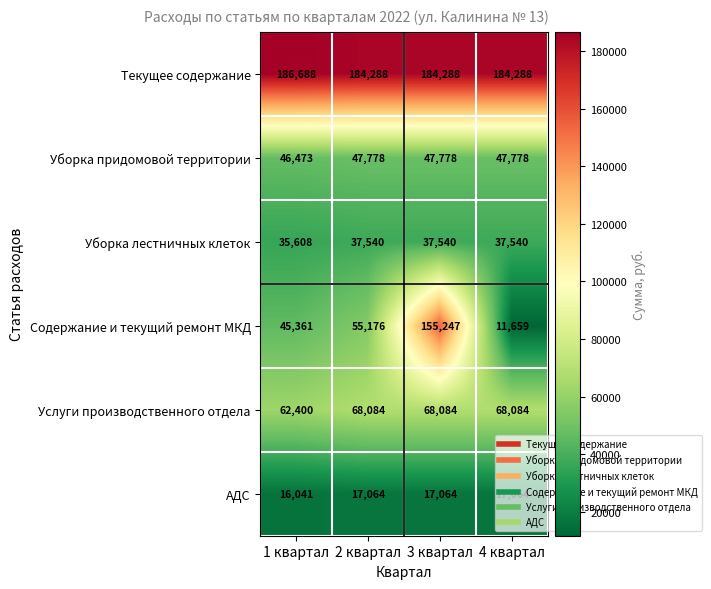

What is the lowest value of the Текущее содержание series?

184288